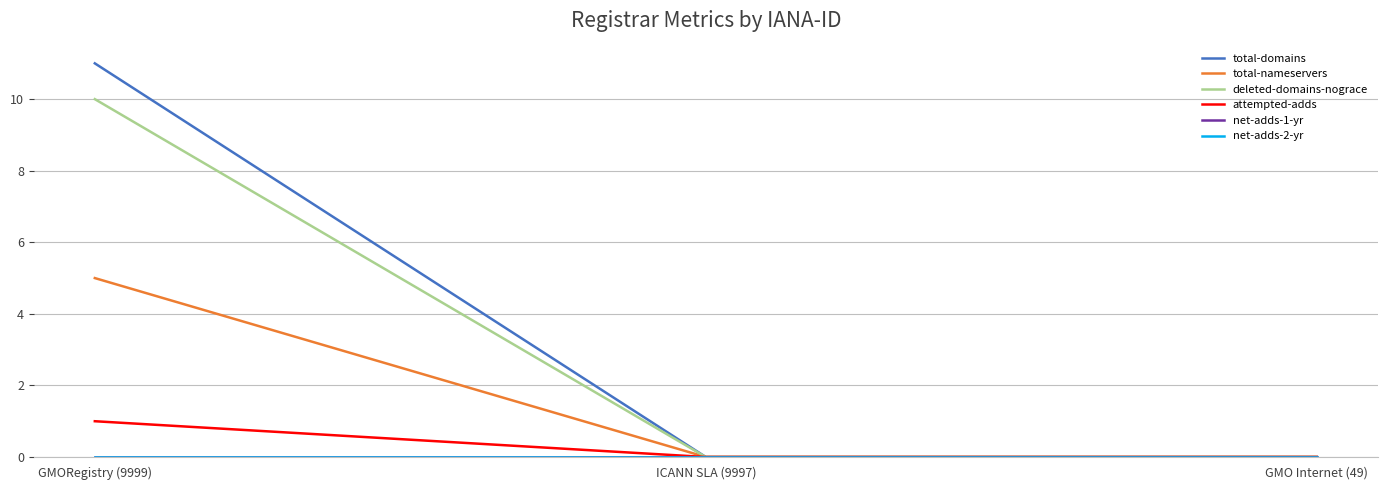

Is this an area chart (filled region under the line)?

No